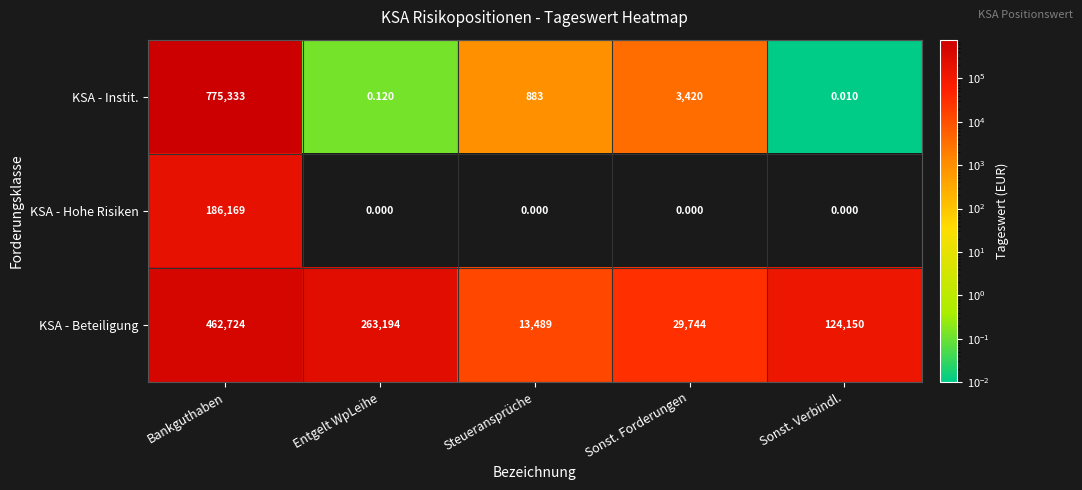

Which series has the largest total across all categories?

KSA - Beteiligung